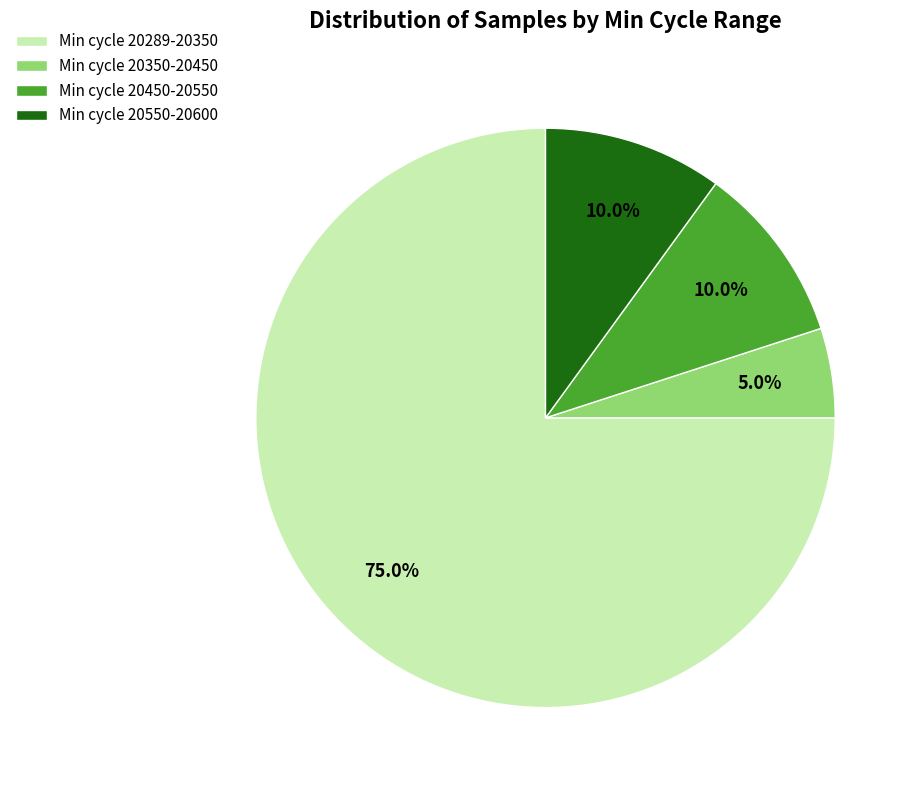

Which category has the smallest portion of the pie?

Min cycle 20350-20450